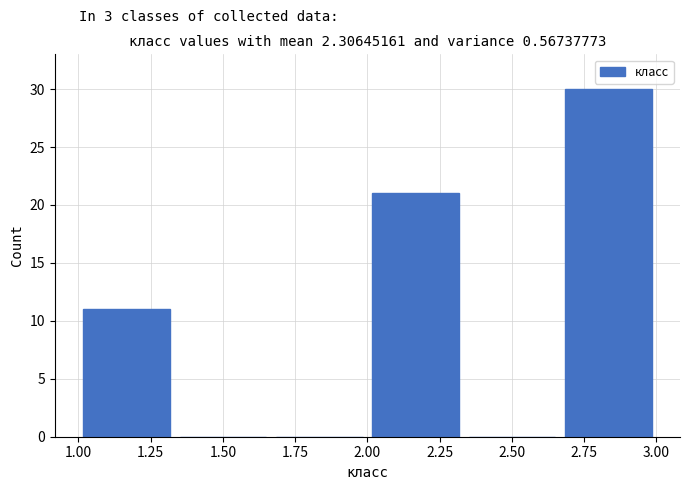

Reading left to right, transcribe this chart: for each bar, give the range it covers on the x-axis and its height. Neither the bar edges nor the heights are printed on the chart, so give them approximately, as read against the axes.

1.00 to 1.35: 11
1.35 to 1.65: 0
1.65 to 2.00: 0
2.00 to 2.35: 21
2.35 to 2.65: 0
2.65 to 3.00: 30